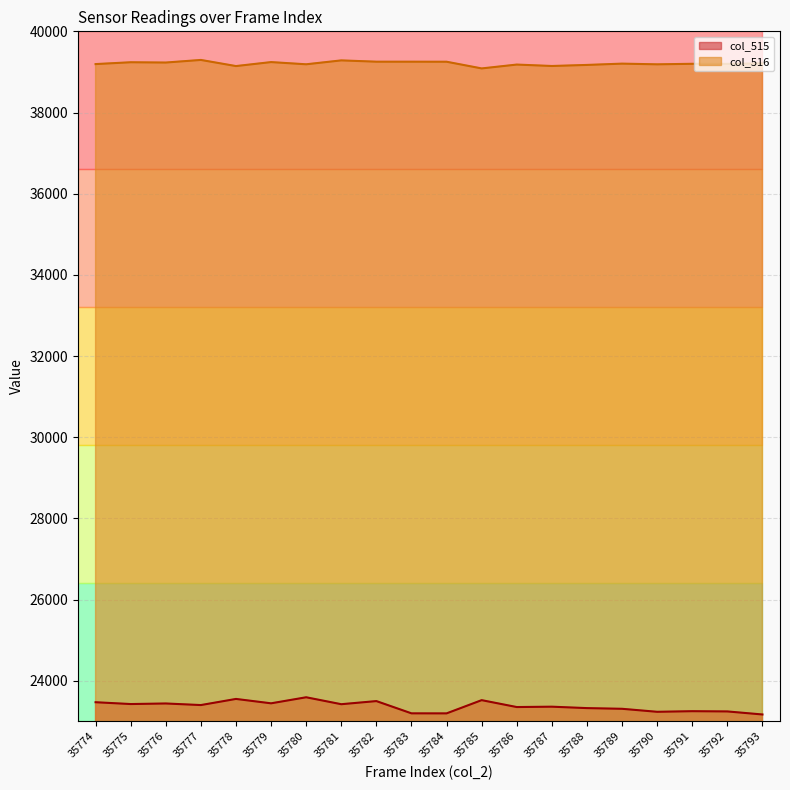

Which series has the largest total across all categories?

col_516